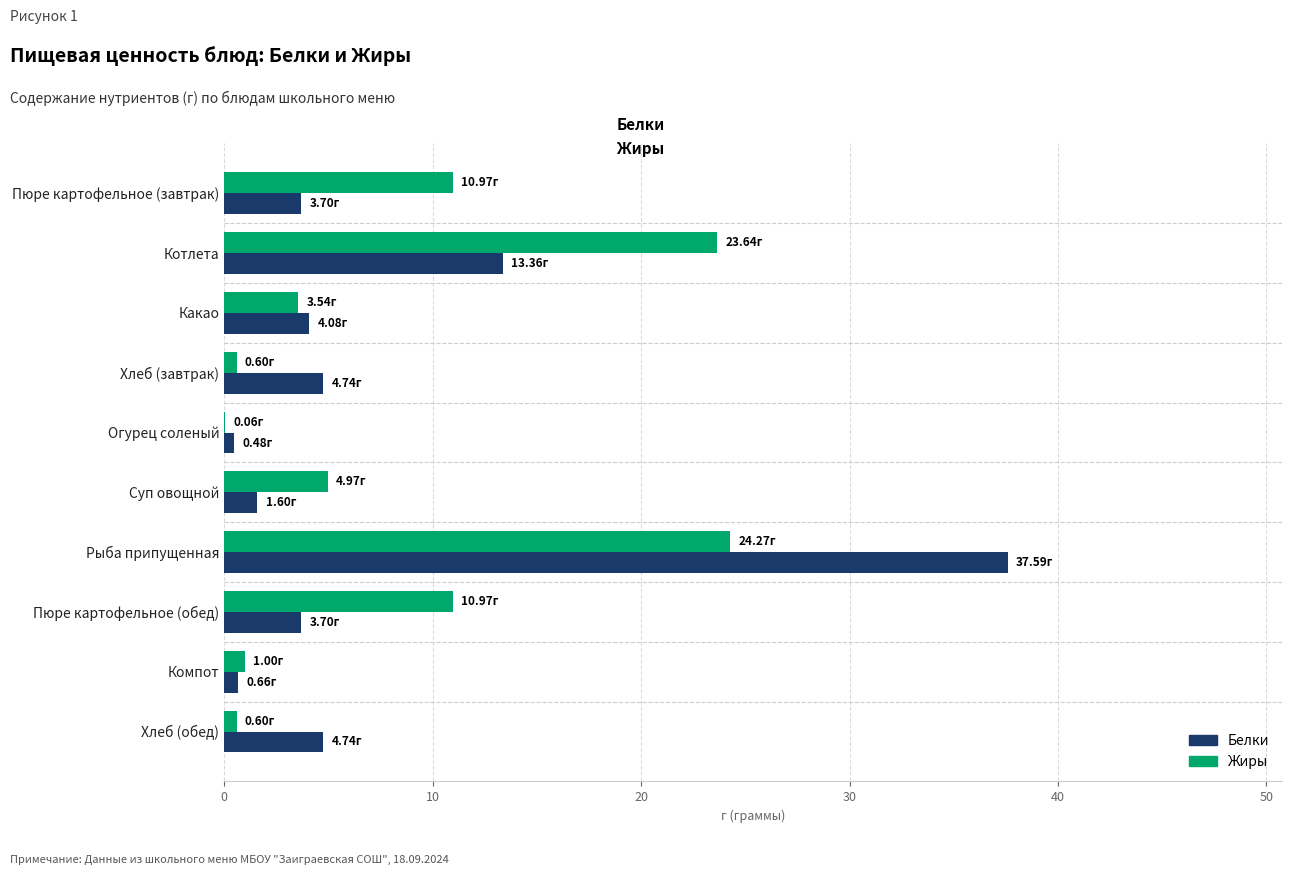

Is the value of Жиры at Пюре картофельное (обед) greater than the value of Белки at Хлеб (завтрак)?

Yes